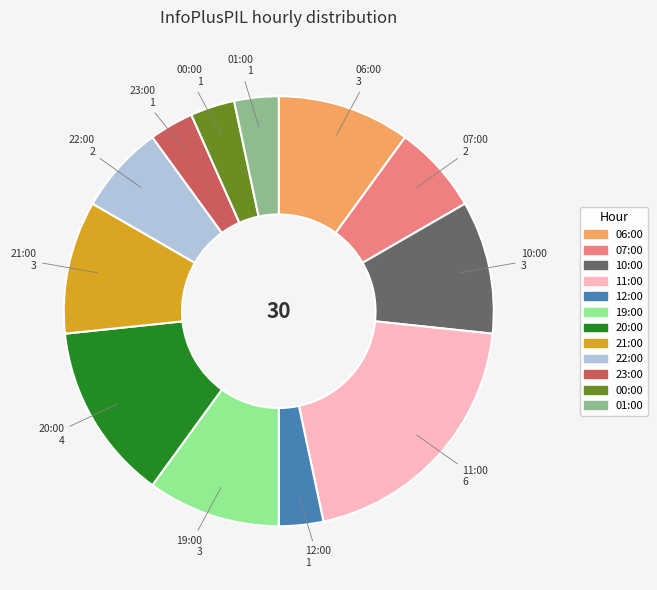

Is it true that 07:00 is 1% of the pie?

False